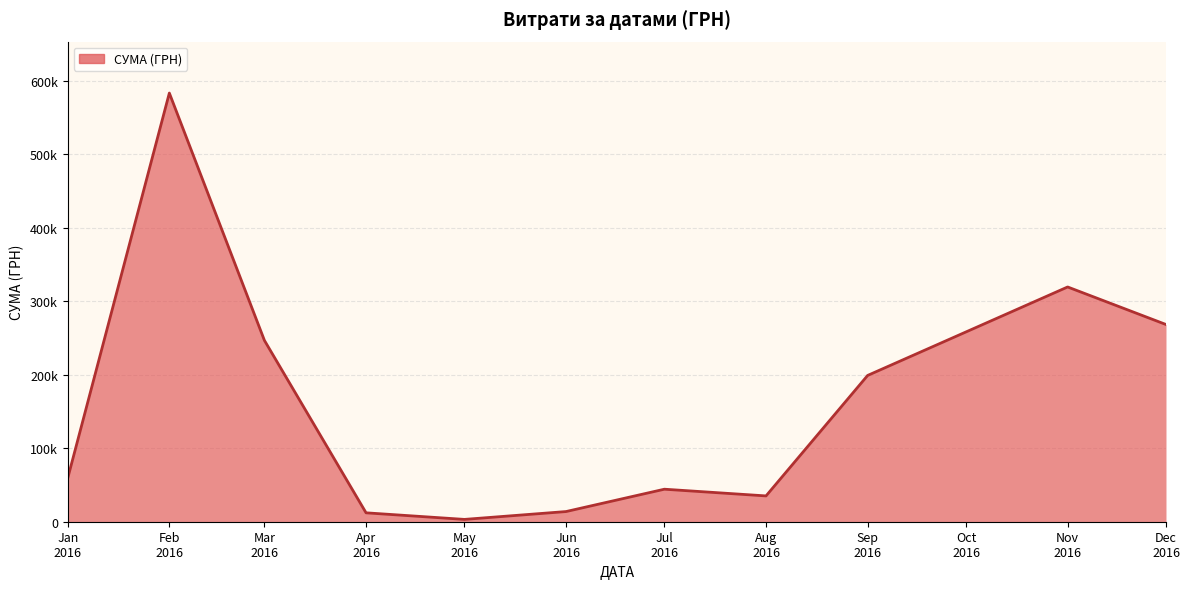

Does the chart display data point markers on the line(s)?

No